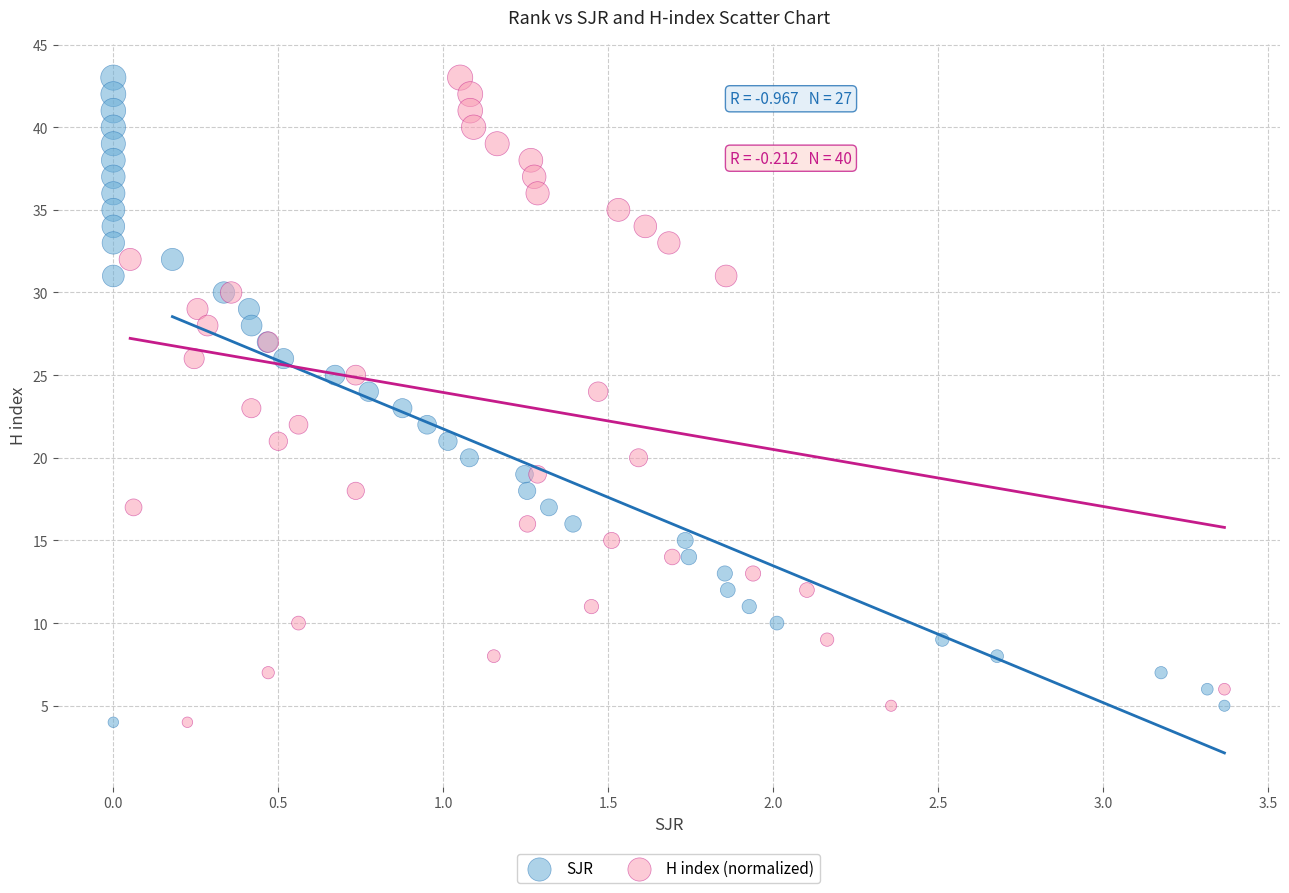

What are all the series names shown in the legend?

SJR, H index (normalized)